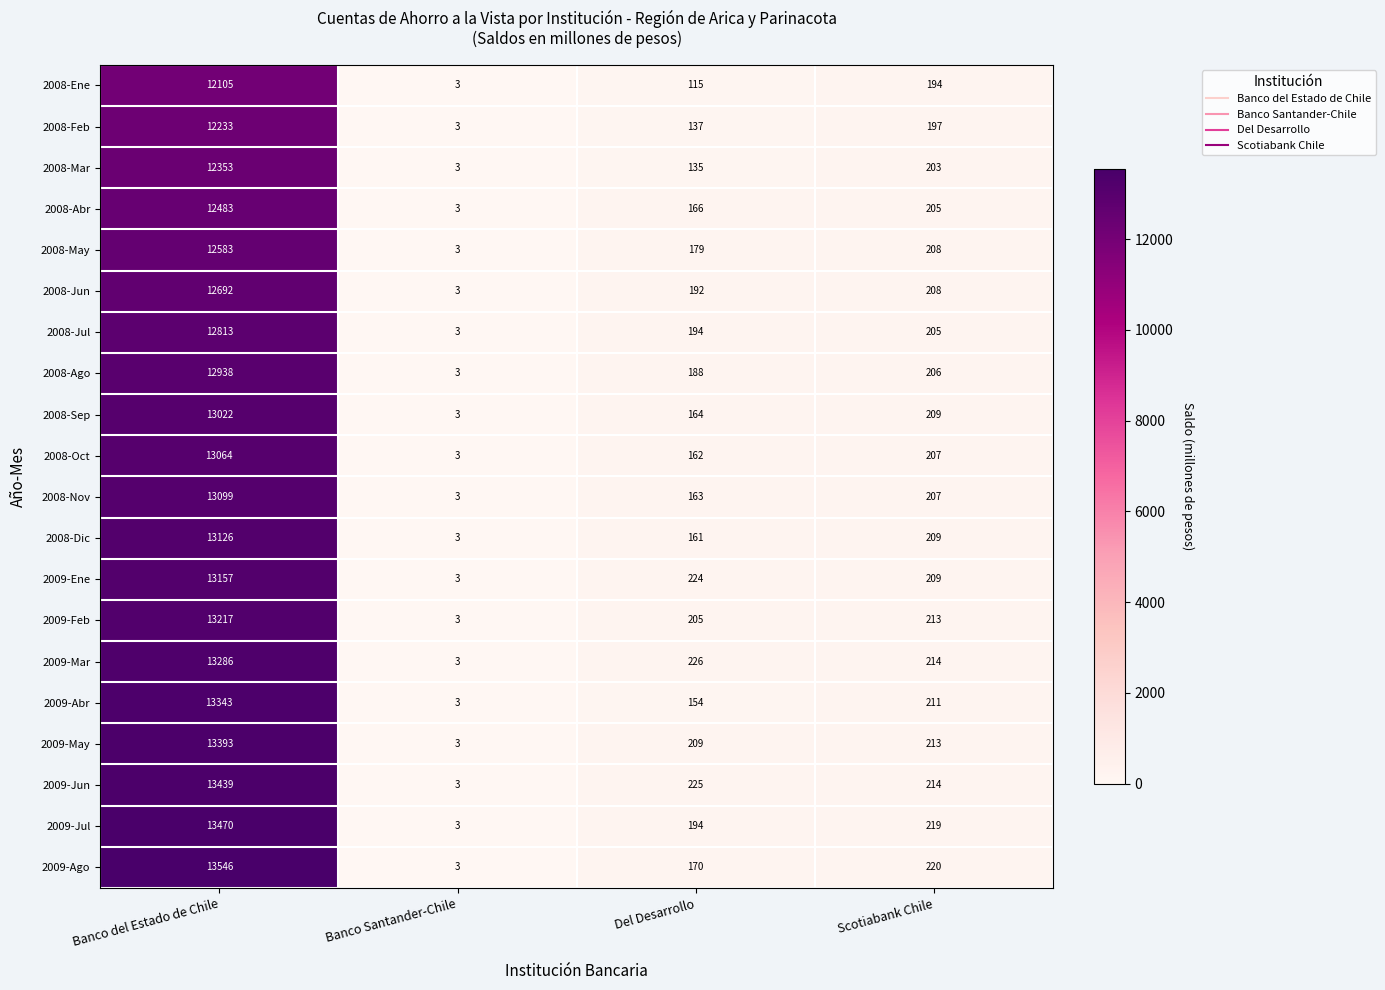

Read the 2008-May value at Banco del Estado de Chile, to the nearest 10.

12580